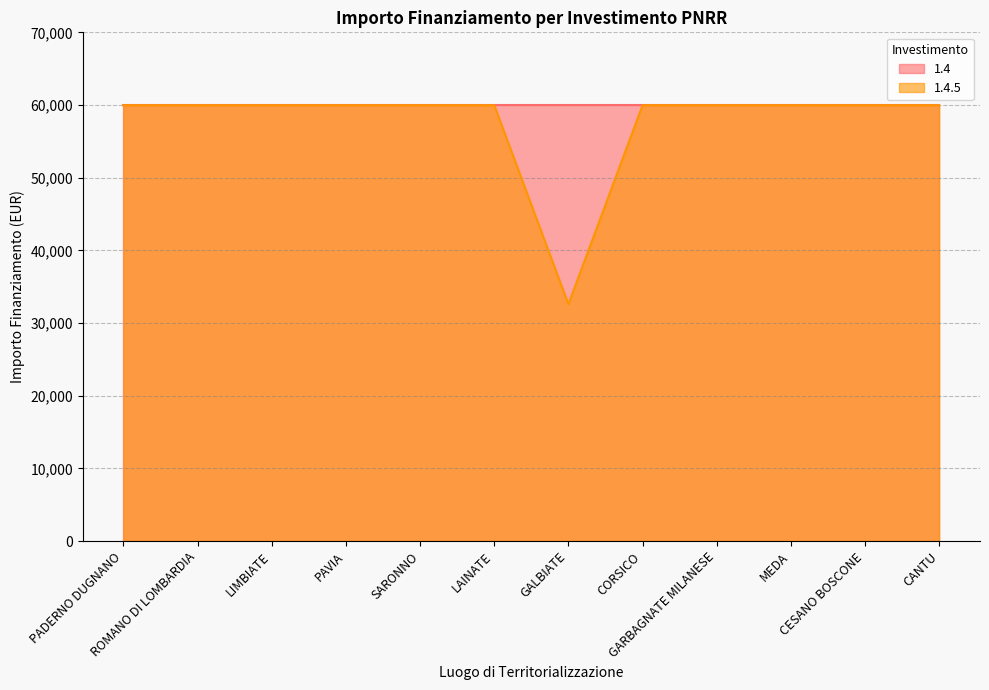

Rank the categories by value from lowest to highest.

GALBIATE, PADERNO DUGNANO, ROMANO DI LOMBARDIA, LIMBIATE, PAVIA, SARONNO, LAINATE, CORSICO, GARBAGNATE MILANESE, MEDA, CESANO BOSCONE, CANTU